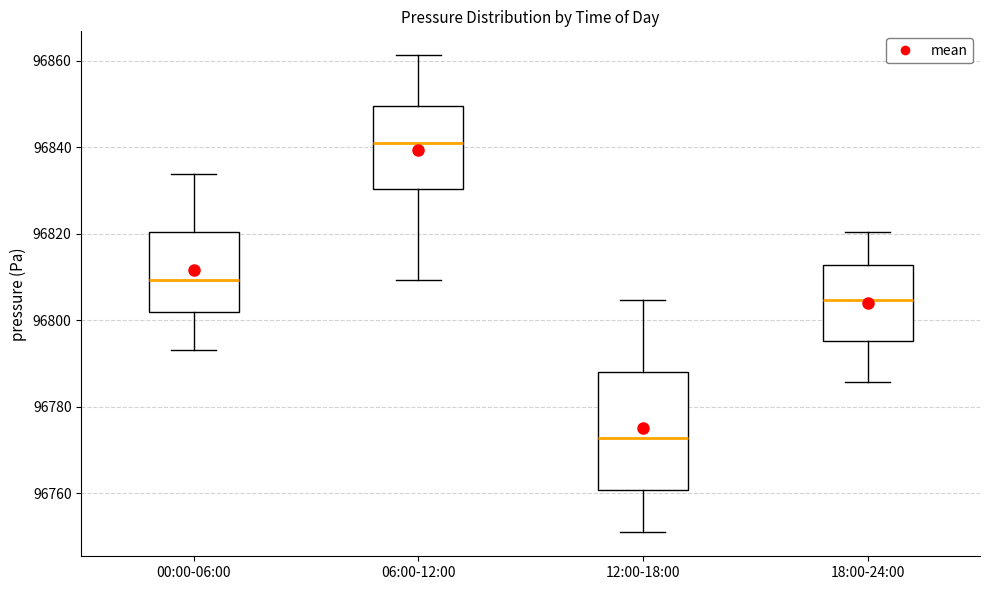

Reading left to right, read every box against the y-axis: the position of its median line, the range the box covers, and the ends of its whiskers. The values are not printed on the chart, so give them approximately, as read against the axis.

00:00-06:00: median 96810, box 96802 to 96820, whiskers 96794 to 96834
06:00-12:00: median 96840, box 96830 to 96850, whiskers 96810 to 96862
12:00-18:00: median 96772, box 96760 to 96788, whiskers 96750 to 96804
18:00-24:00: median 96804, box 96796 to 96812, whiskers 96786 to 96820